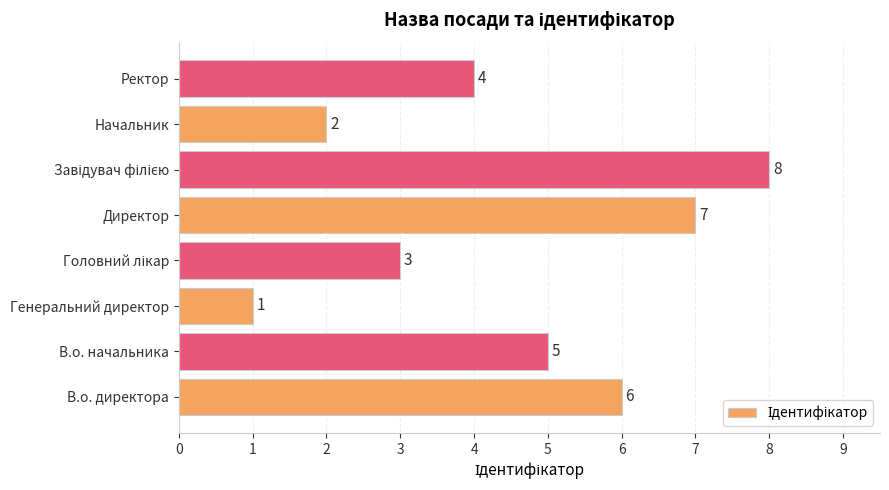

Where is the data nearest to the value 4?

Ректор